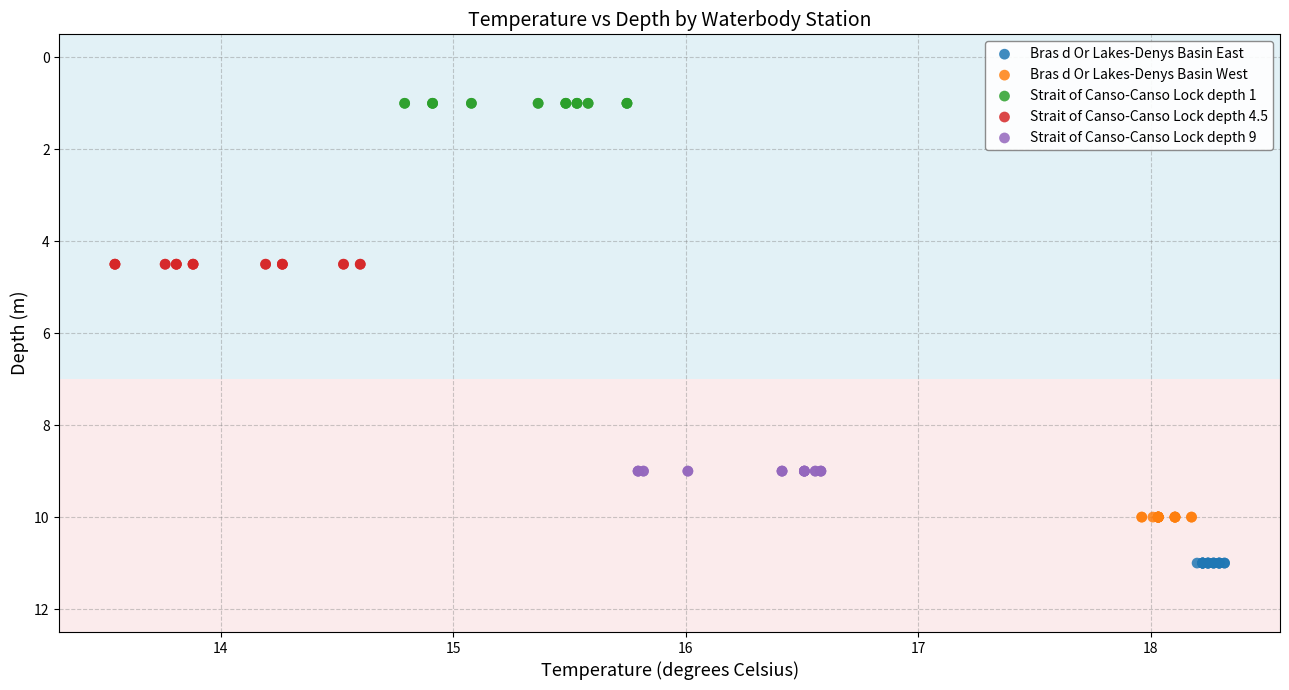

Which series reaches the minimum Y coordinate?

Strait of Canso-Canso Lock depth 1